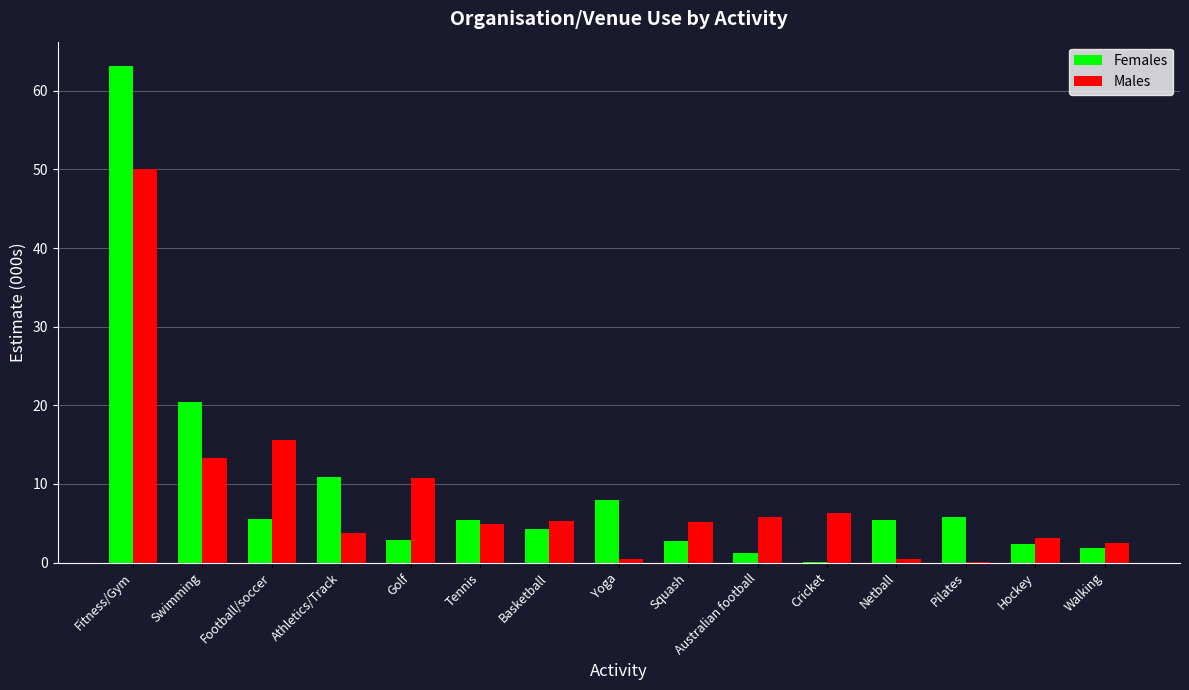

What value does the Females series have at Pilates?

5.8